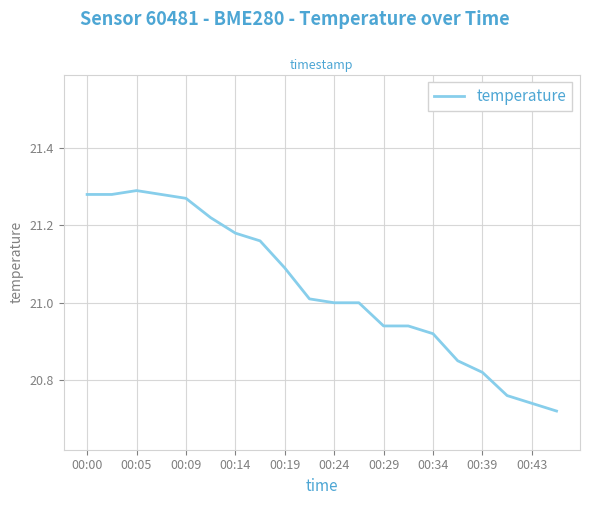

What is the difference between the second highest and minimum values?

0.6